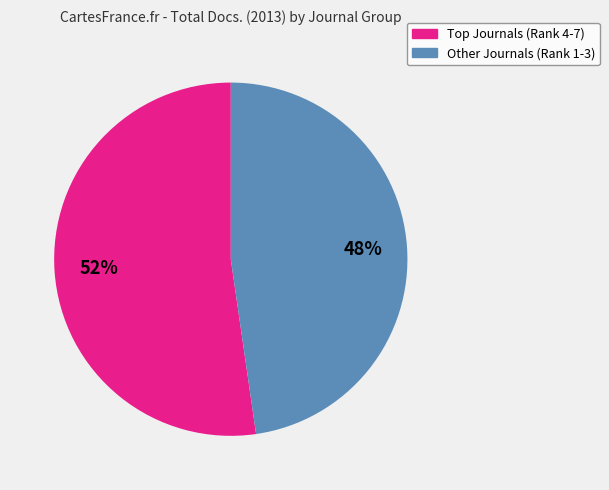

Does any single category account for the majority?

Yes